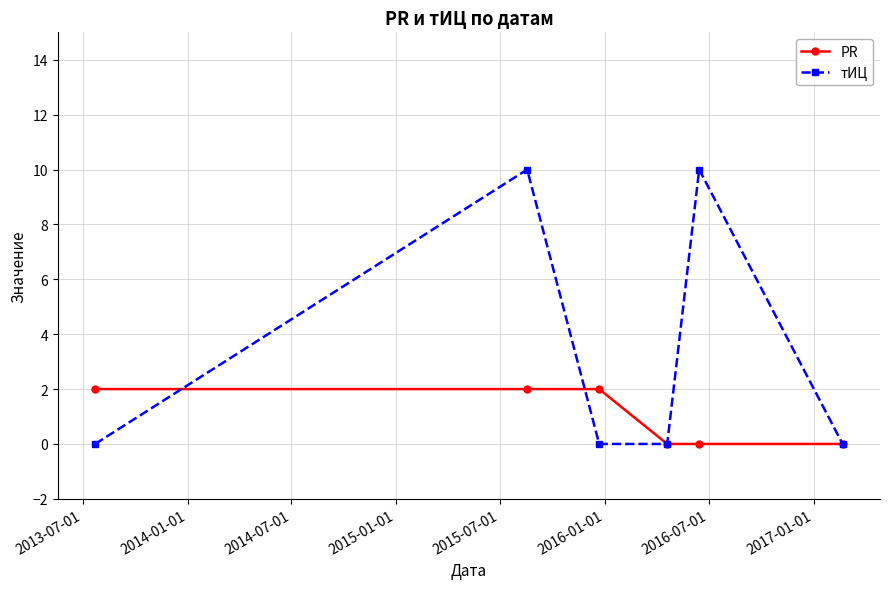

What is the value of the тИЦ point at the 5th from the left?

10